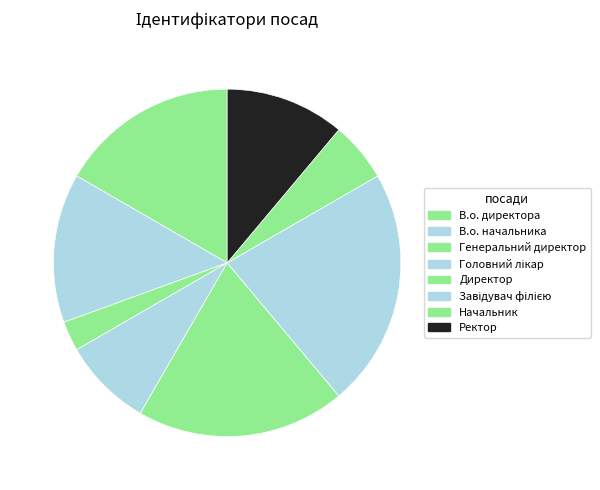

True or false: Директор accounts for 19% of the total.

True